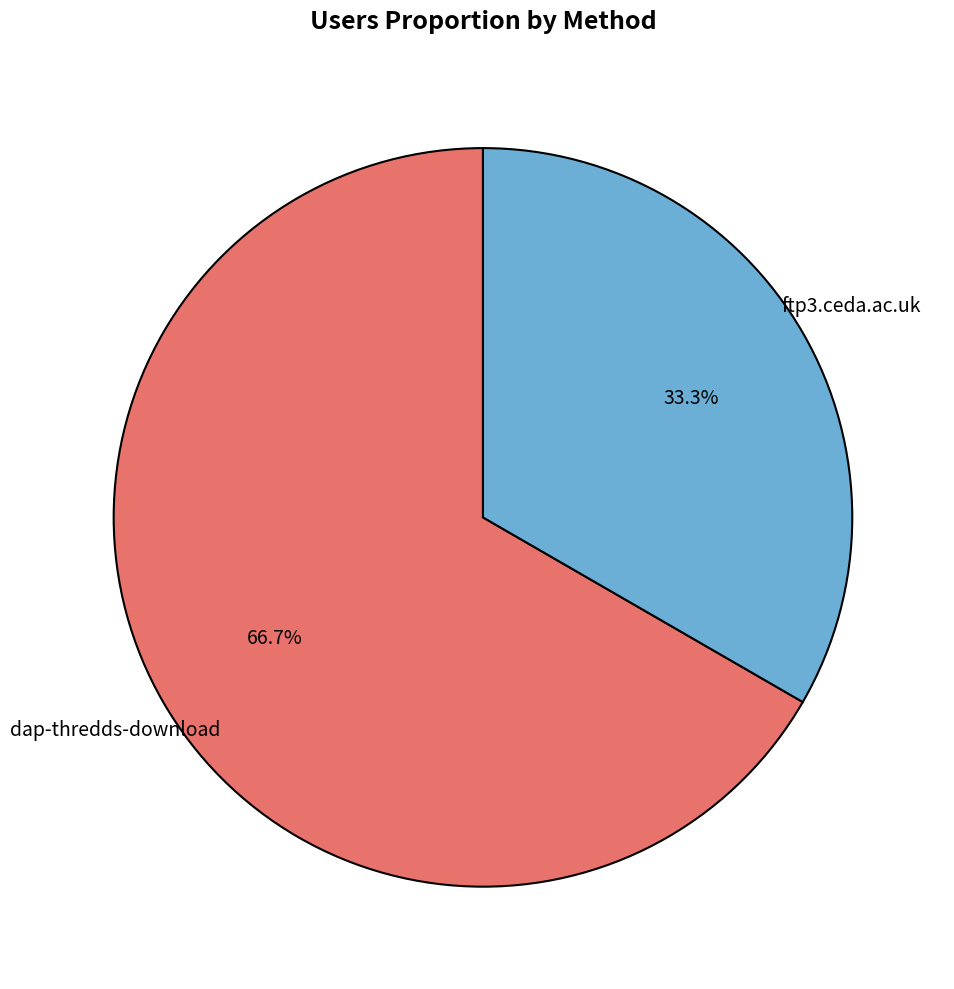

Is there a majority slice in this chart?

Yes